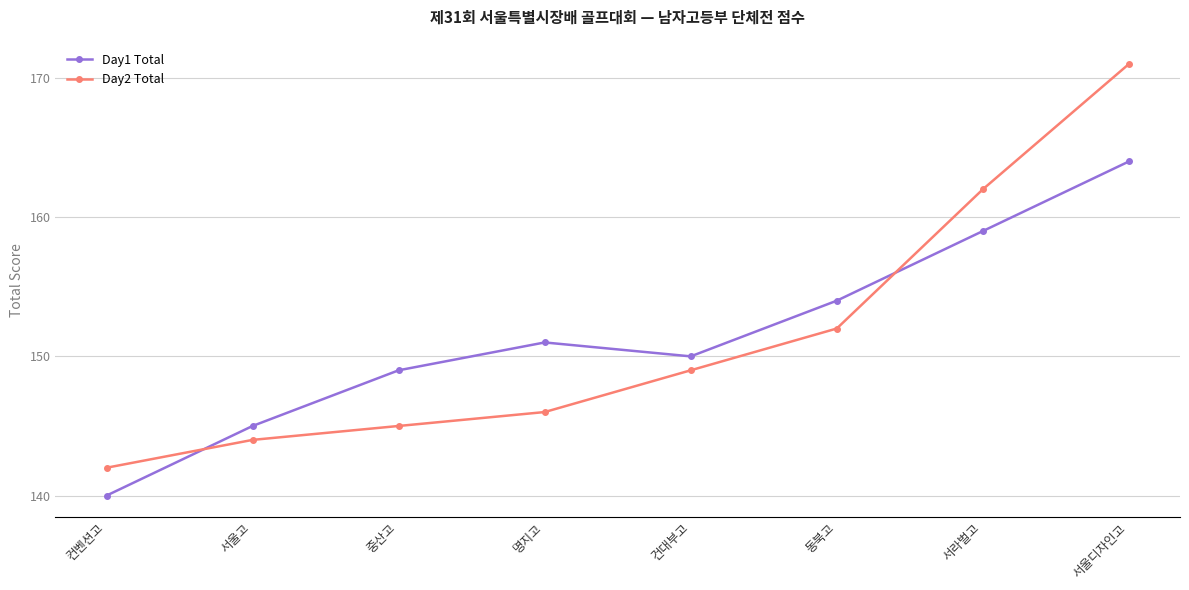

What position from the right is 동북고?

3